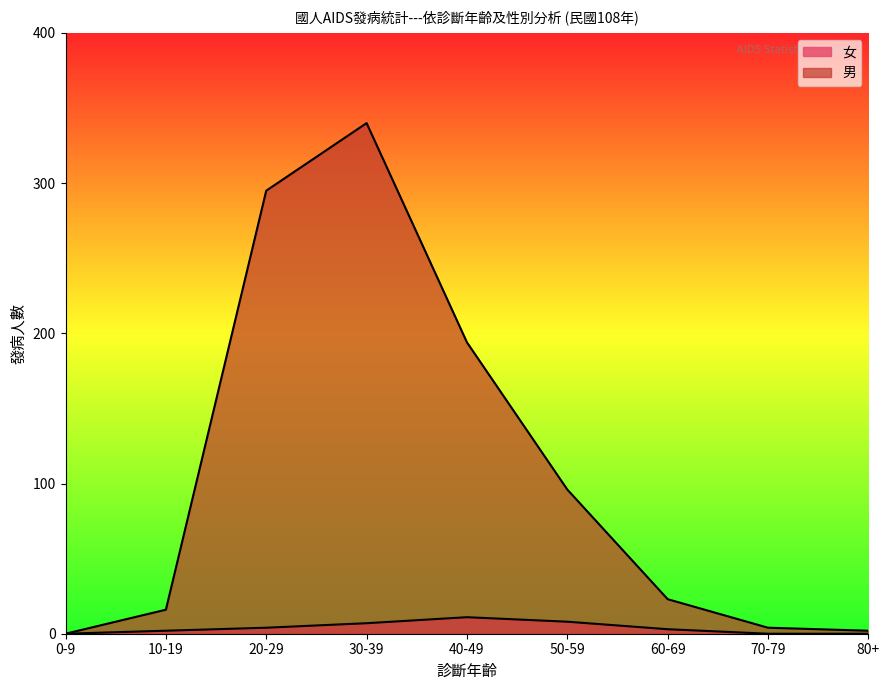

True or false: 女 has a value of 4 at 30-39.

False